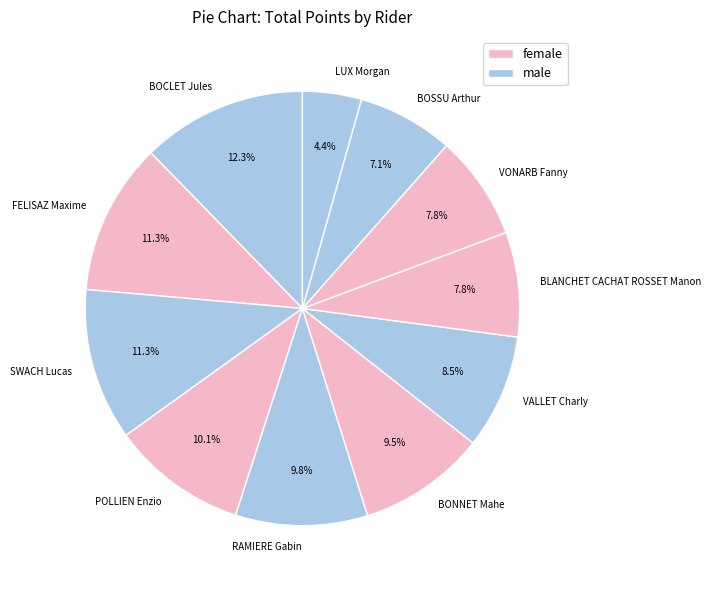

Between SWACH Lucas and BONNET Mahe, which is larger?

SWACH Lucas